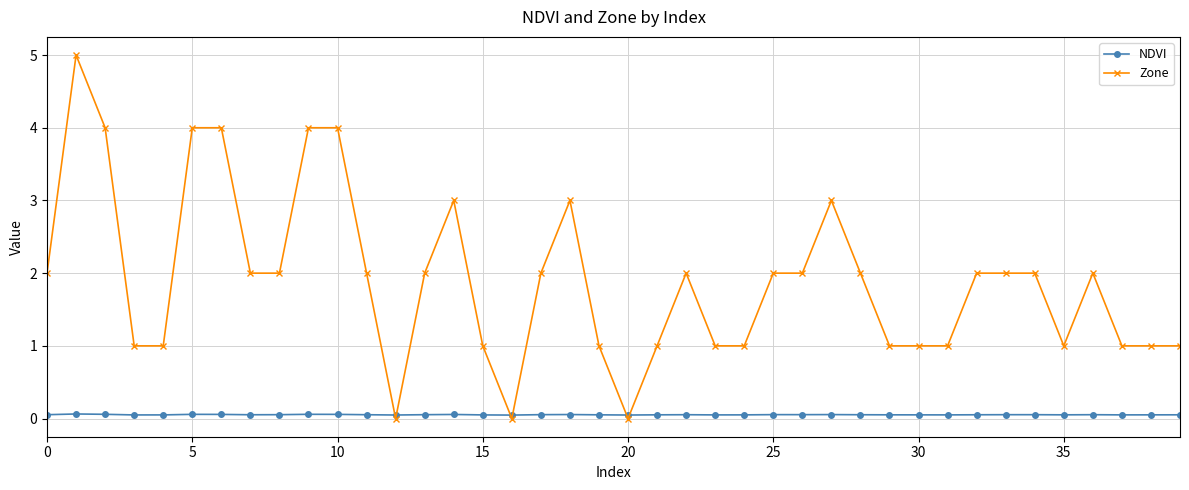

What is the value of the Zone point at the 29th from the left?

2.0